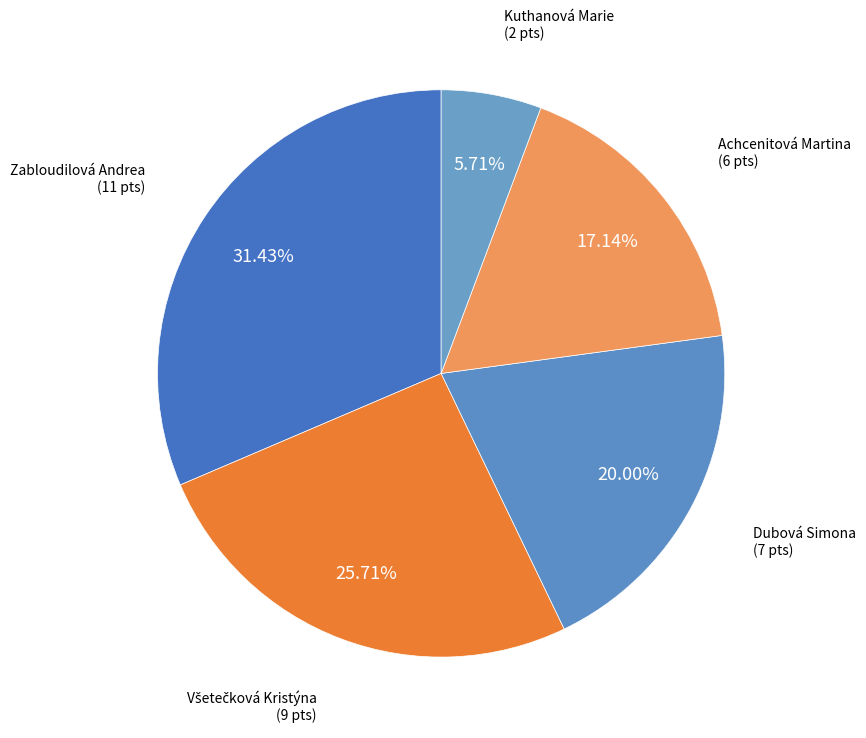

How many slices are in this pie chart?

5